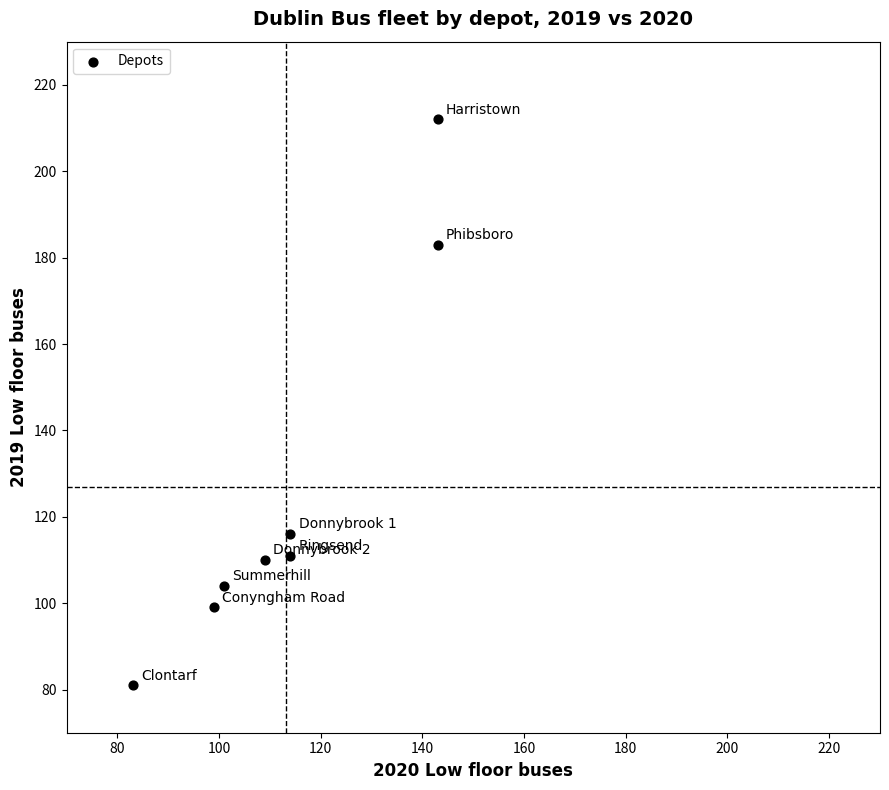

What is the average Y value?

127